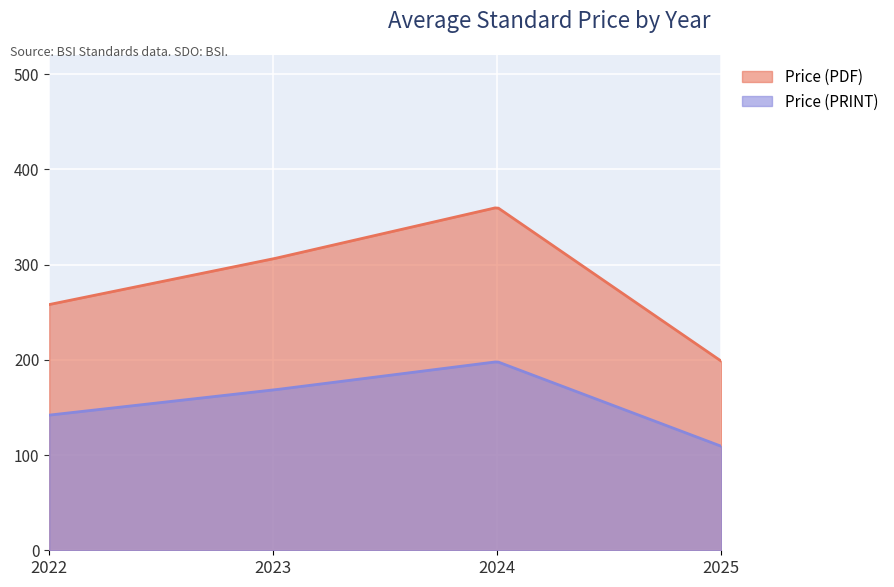

True or false: Price (PDF) and Price (PRINT) cross at least once.

False